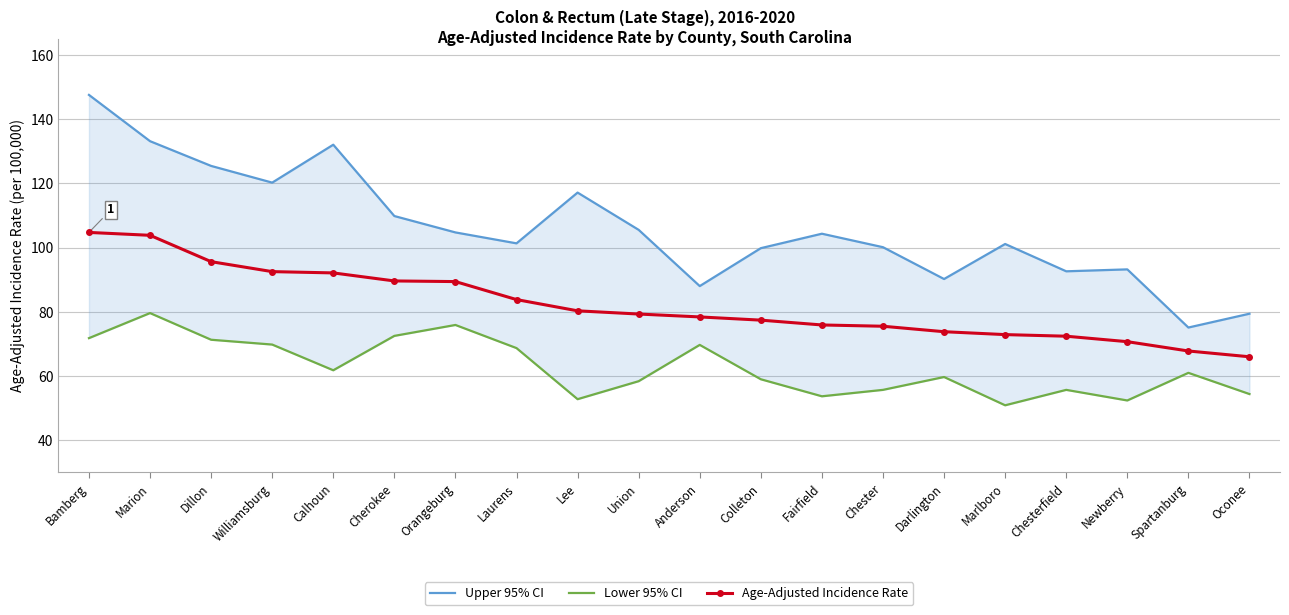

How many distinct data groups are displayed?

3